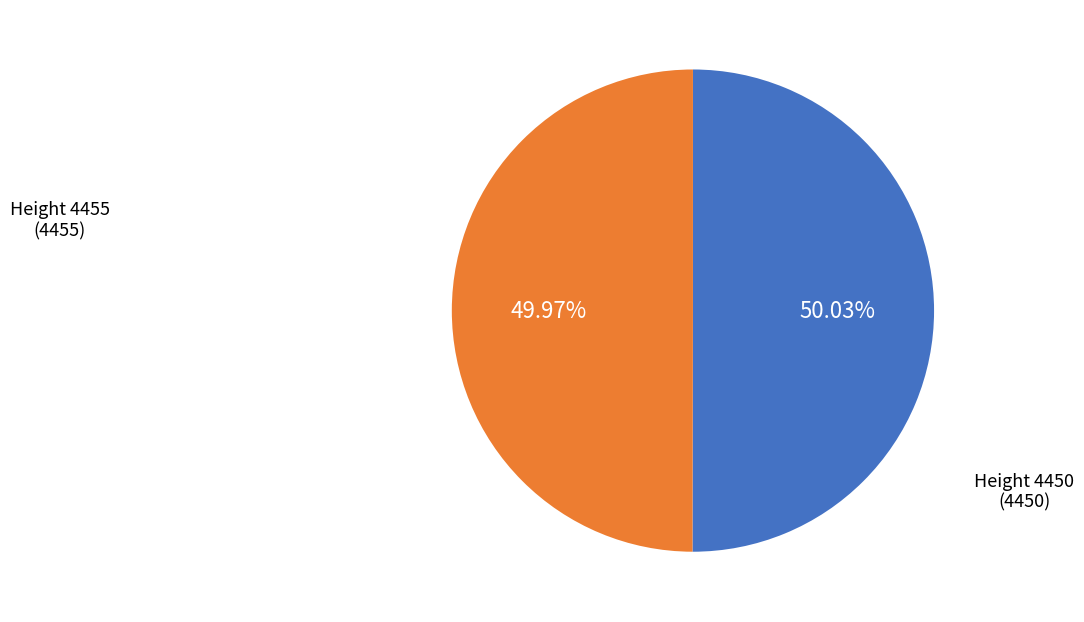

Does any single category account for the majority?

Yes